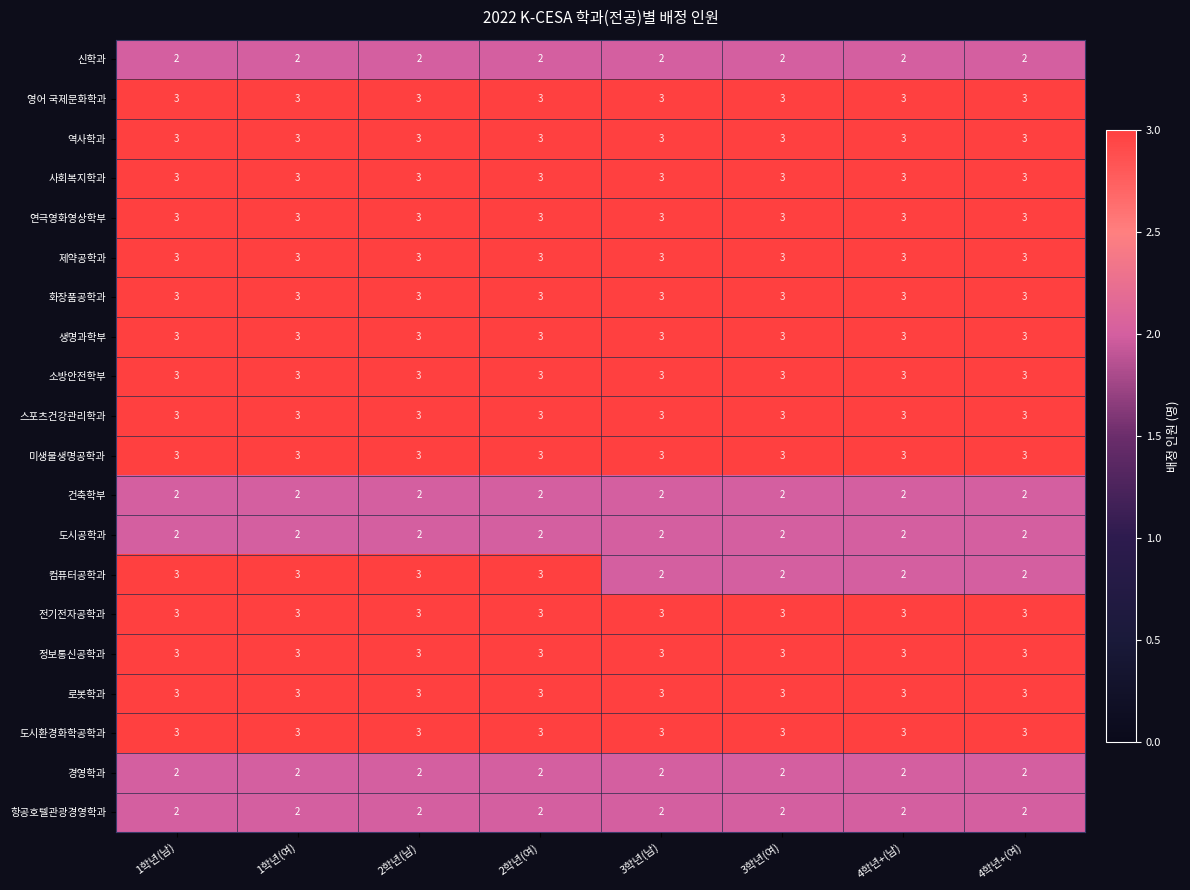

How many 컴퓨터공학과 values are between 2 and 3?

8